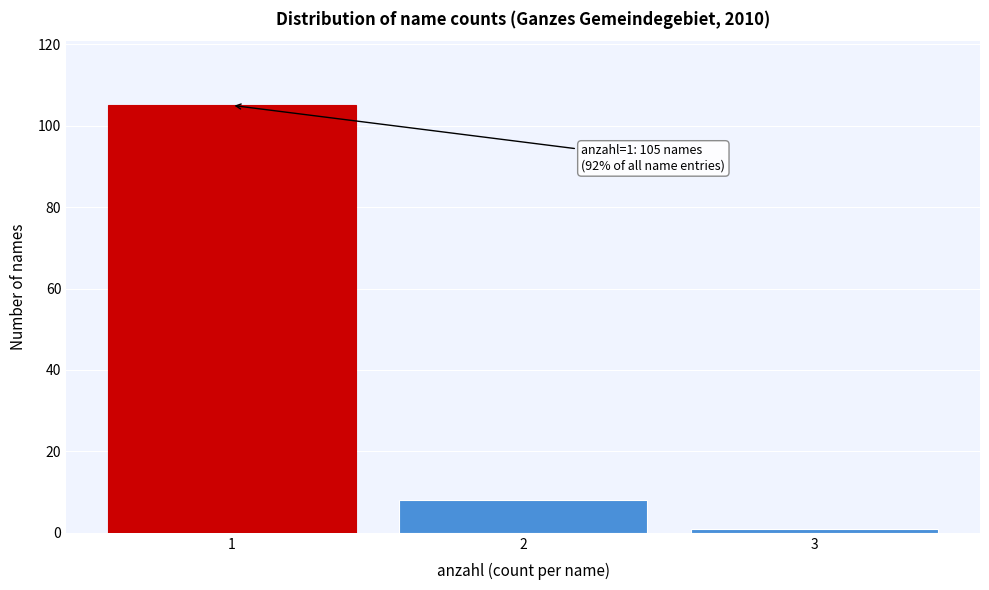

Over which range of the x-axis is the bar tallest?

0.5 to 1.5